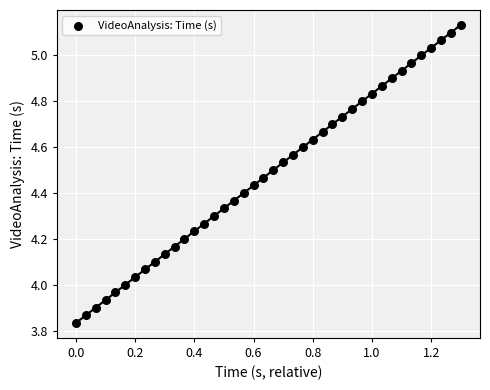

What is the range of Y values (max minus min)?

1.3